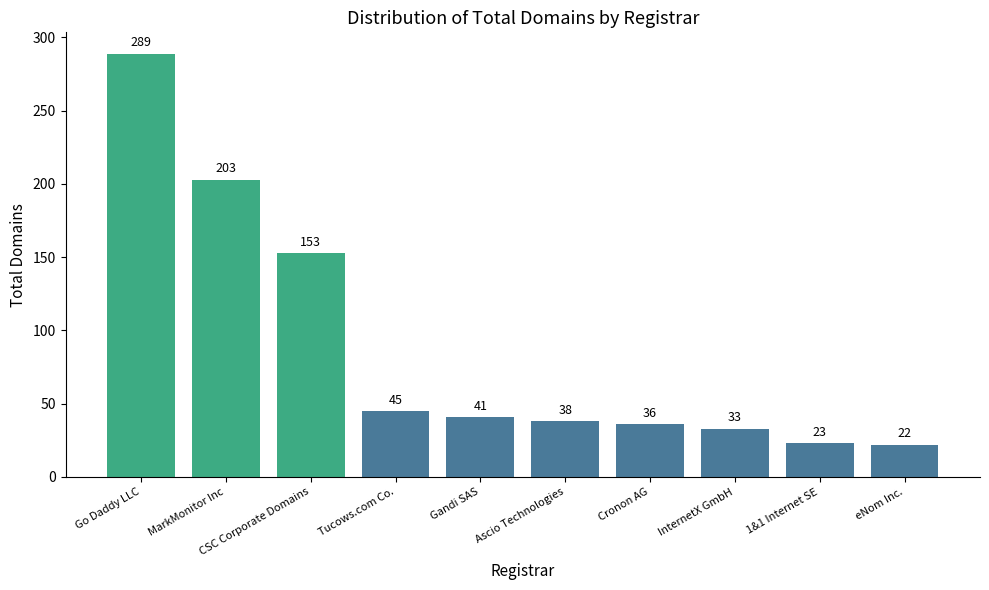

What is the sum of the values at Go Daddy LLC and eNom Inc.?

311